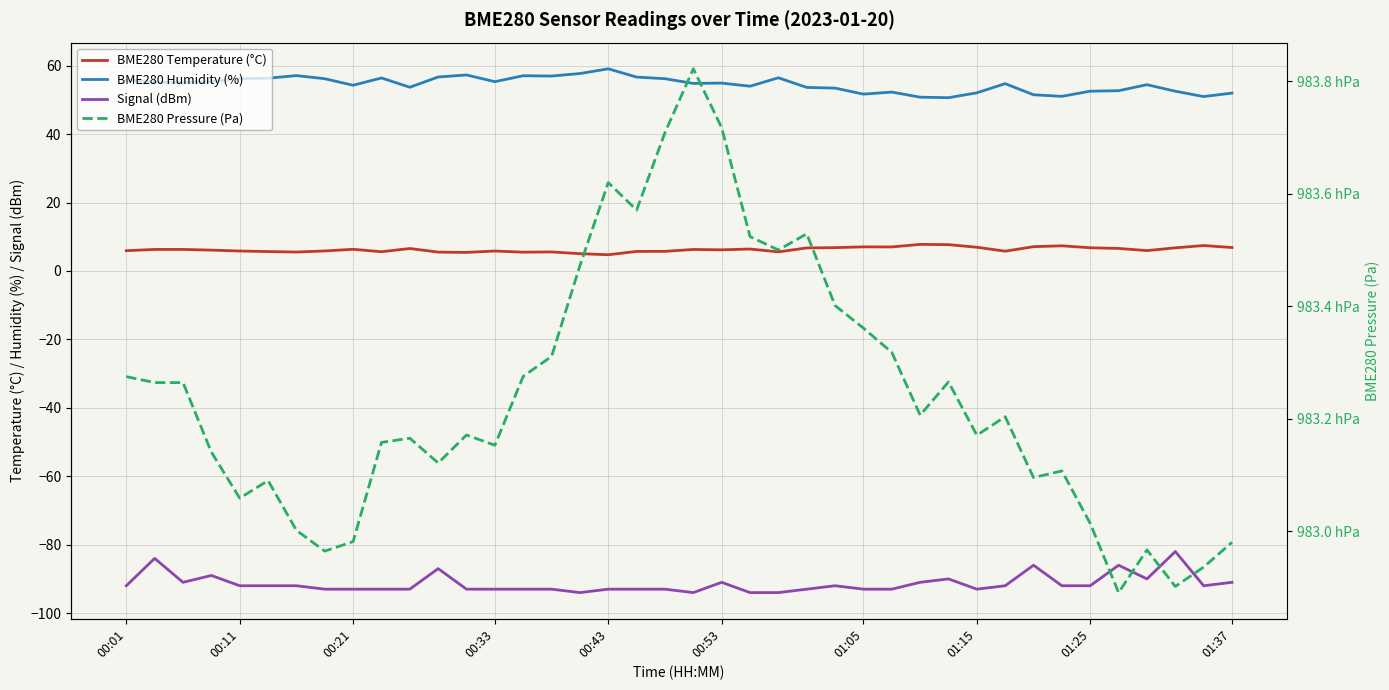

Which series has the largest range (max minus min)?

BME280 Pressure (Pa)